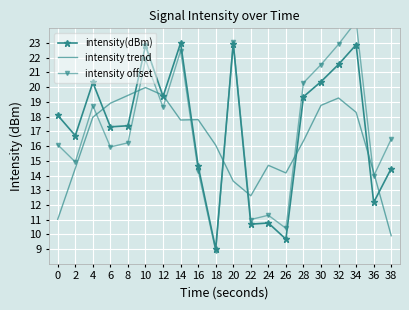

What are all the series names shown in the legend?

intensity(dBm), intensity trend, intensity offset